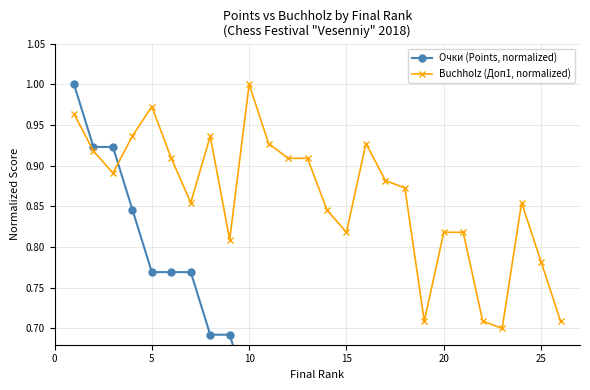

What is the minimum value for Очки (Points, normalized)?

0.1